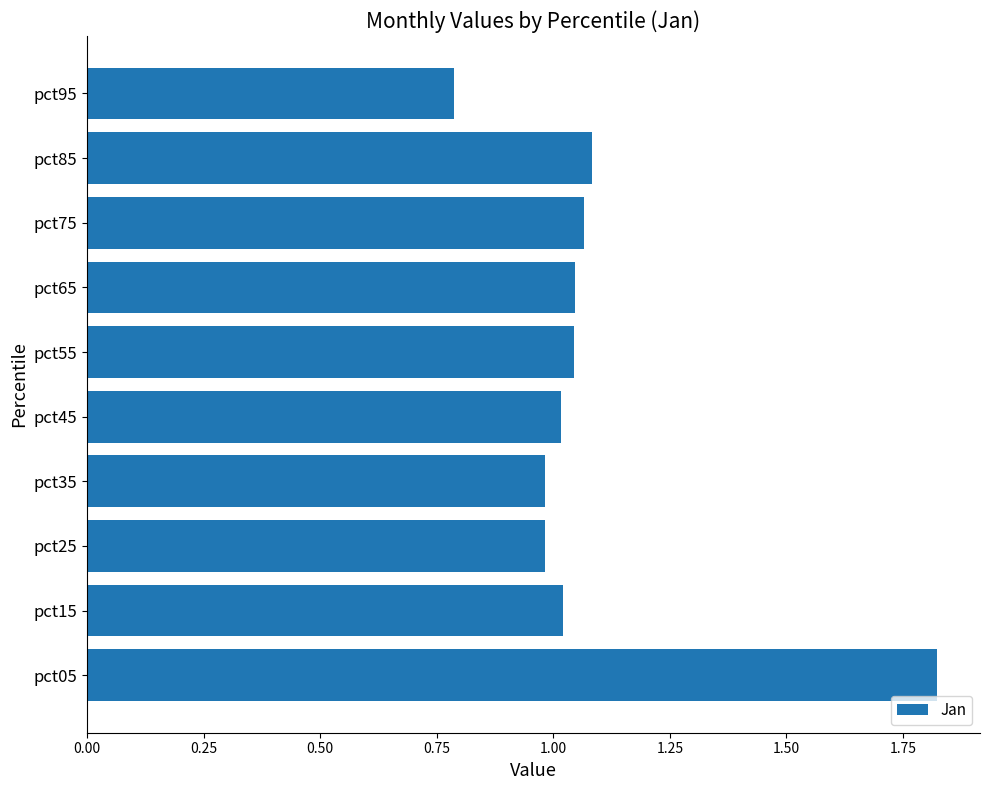

What is the sum of the values at pct55 and pct45?

2.1